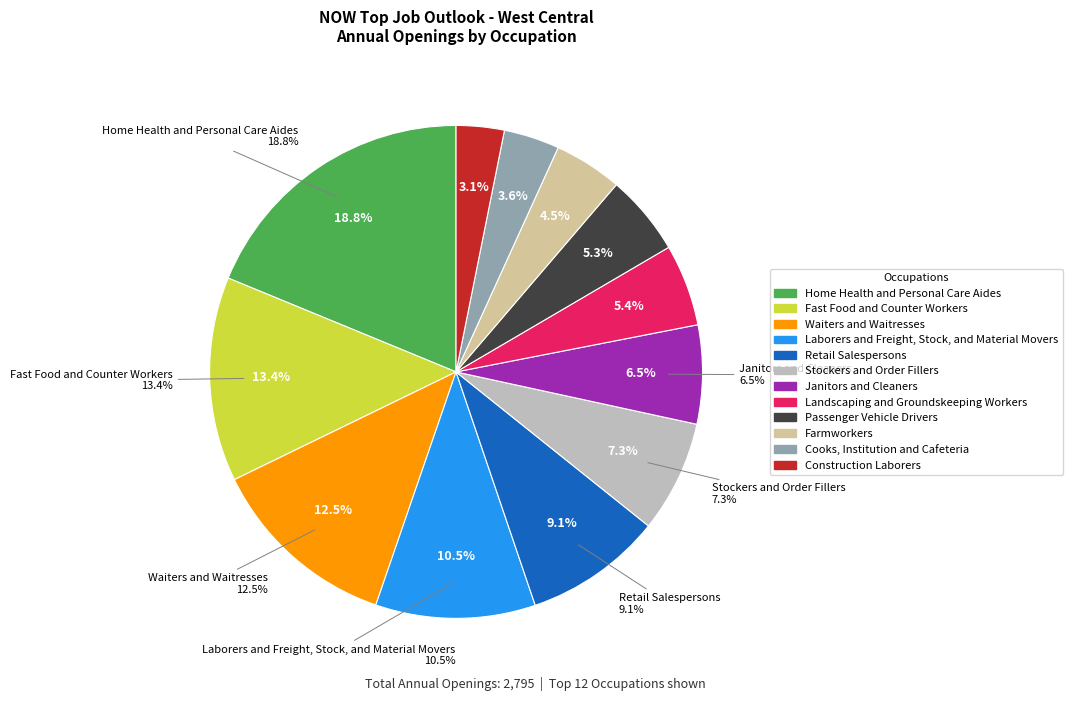

How many segments does this pie chart have?

12